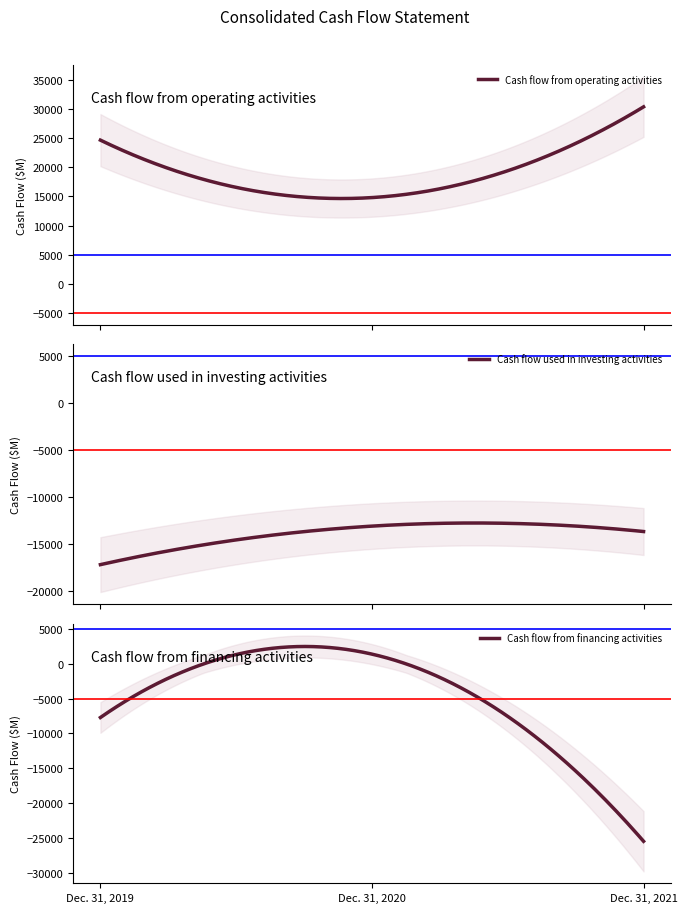

What are all the series names shown in the legend?

Cash flow from operating activities, Cash flow used in investing activities, Cash flow from financing activities